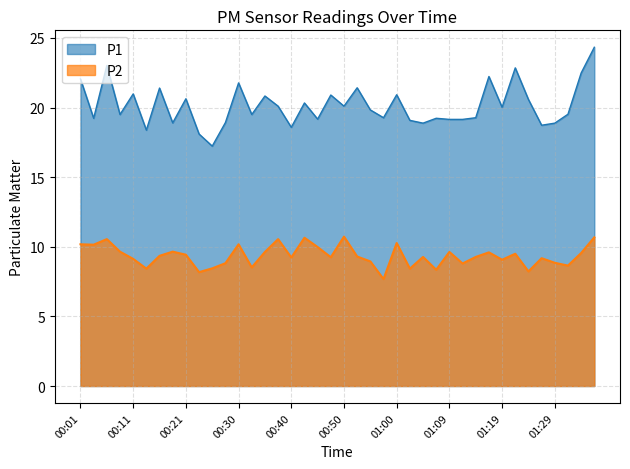

At which label is P1 closest to 20?

01:19